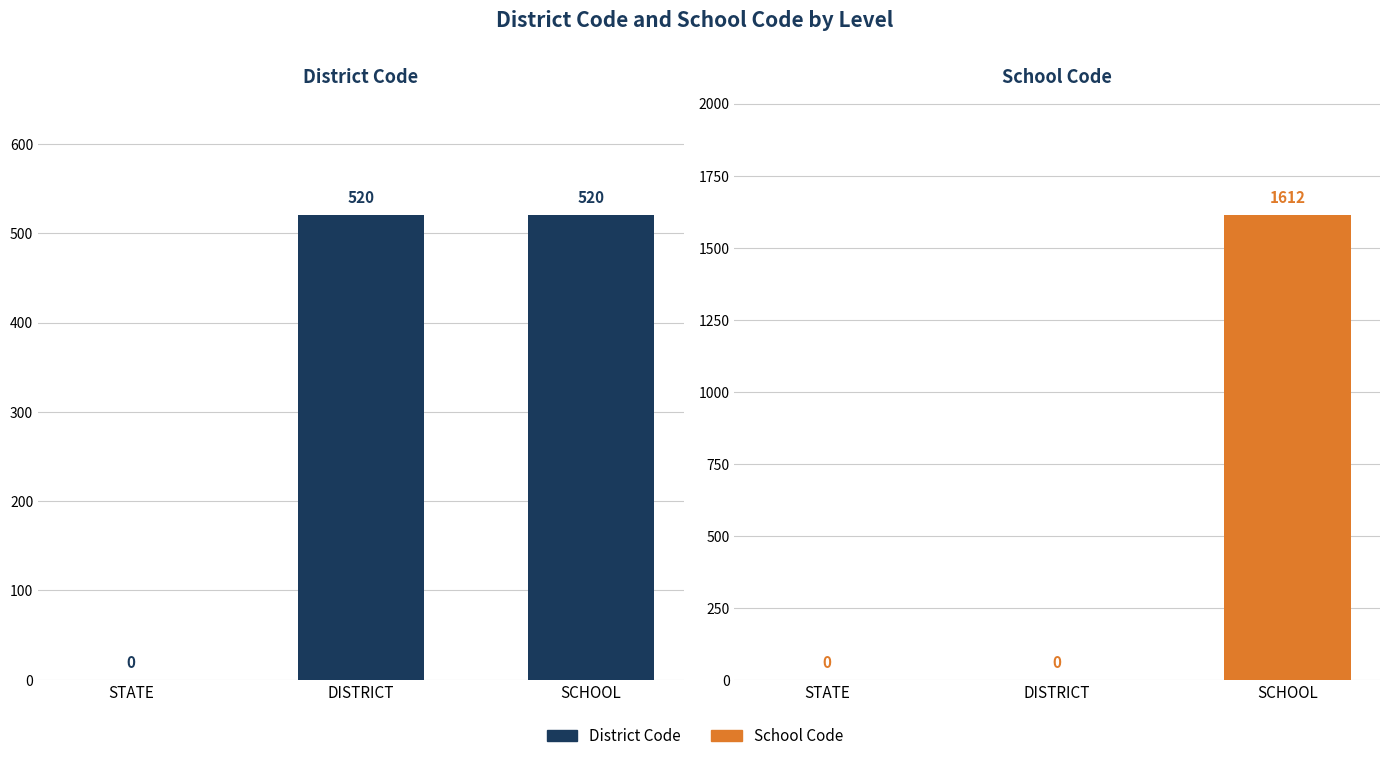

What position from the right is SCHOOL?

1